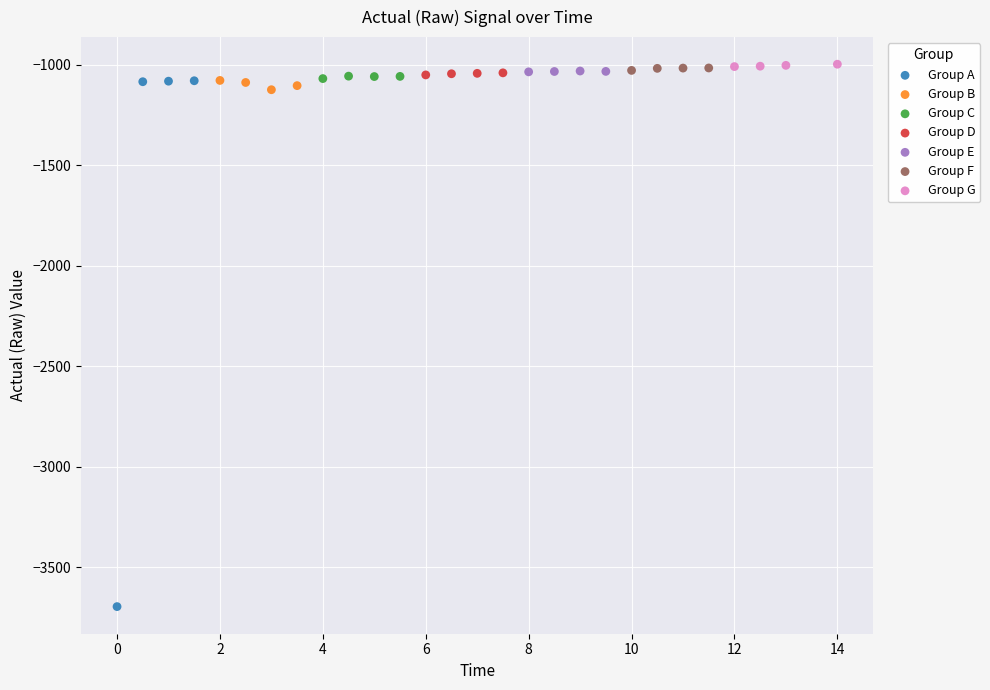

What are all the series names shown in the legend?

Group A, Group B, Group C, Group D, Group E, Group F, Group G